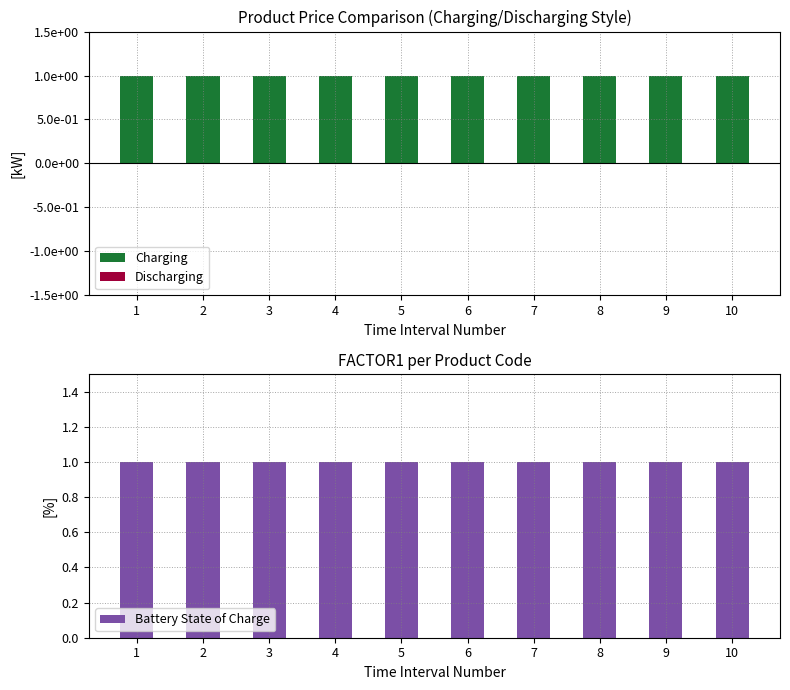

Which series changed the most between 1 and 10?

Charging